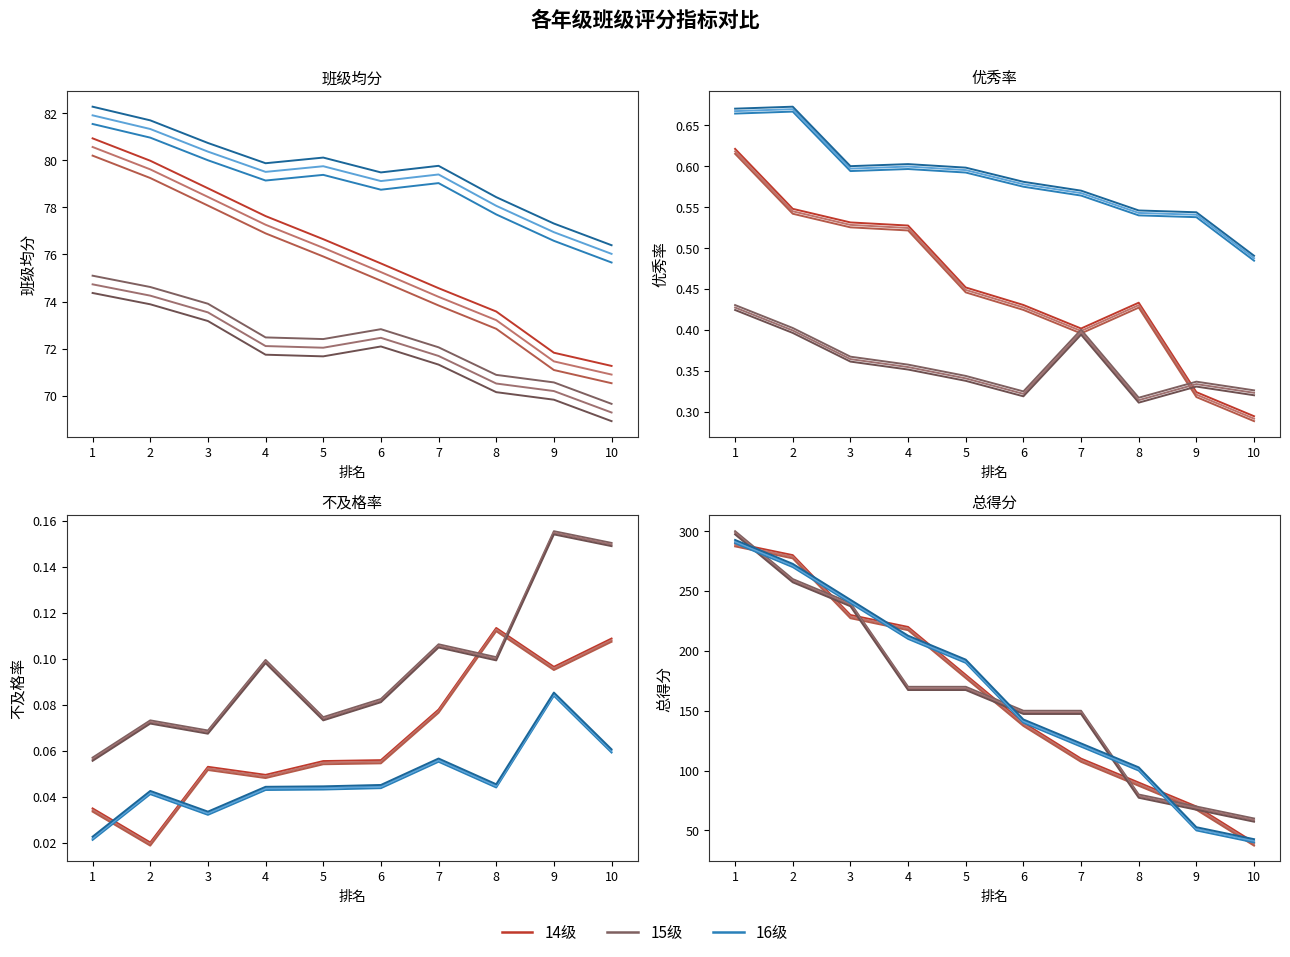

Which series ends up on top after the final intersection of 14级 and 15级?

14级